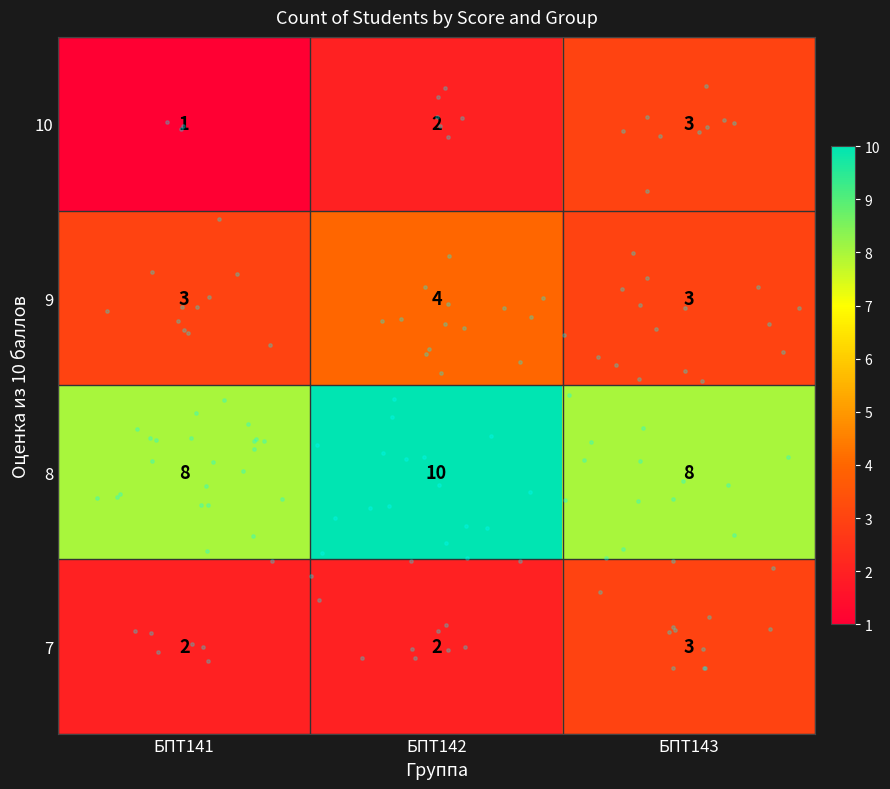

At how many categories does at least one series exceed 4?

3